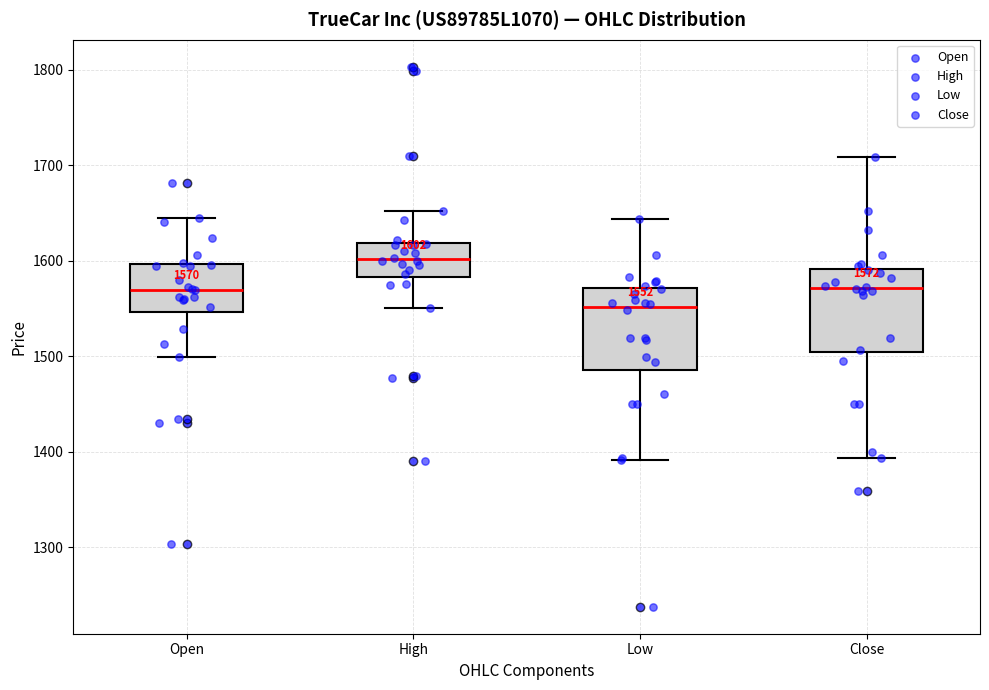

Which box has the highest median line?

High